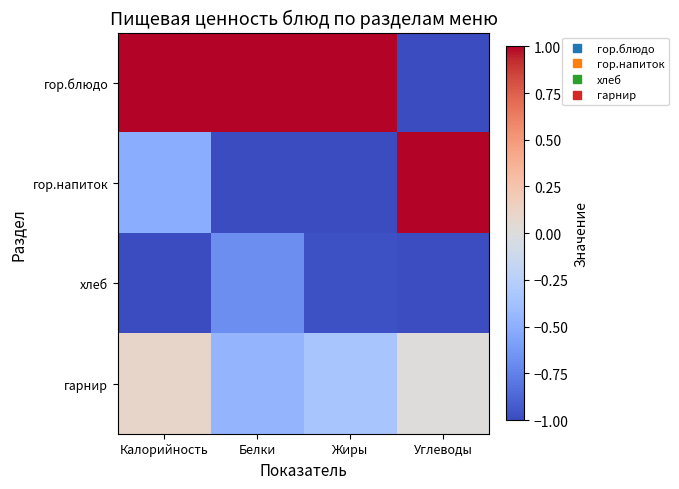

Which series has the largest total across all categories?

гор.блюдо